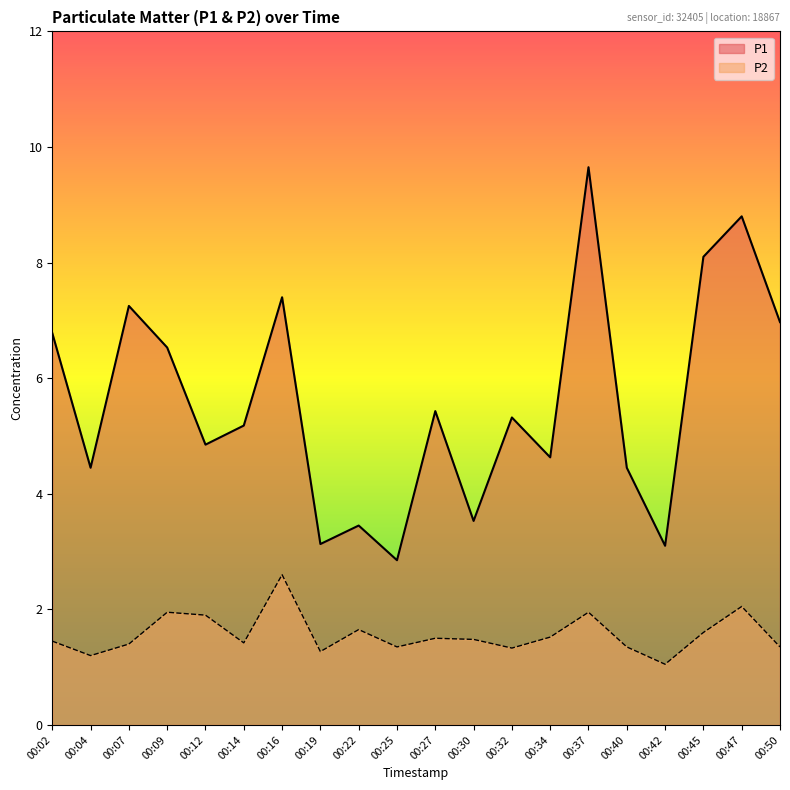

Reading left to right, list all the values displayed in this chart.

P1: 00:02=6.8	00:04=4.5	00:07=7.2	00:09=6.5	00:12=4.8	00:14=5.2	00:16=7.4	00:19=3.1	00:22=3.5	00:25=2.9	00:27=5.4	00:30=3.5	00:32=5.3	00:34=4.6	00:37=9.7	00:40=4.5	00:42=3.1	00:45=8.1	00:47=8.8	00:50=7.0
P2: 00:02=1.4	00:04=1.2	00:07=1.4	00:09=1.9	00:12=1.9	00:14=1.4	00:16=2.6	00:19=1.3	00:22=1.6	00:25=1.4	00:27=1.5	00:30=1.5	00:32=1.3	00:34=1.5	00:37=1.9	00:40=1.4	00:42=1.1	00:45=1.6	00:47=2.0	00:50=1.4